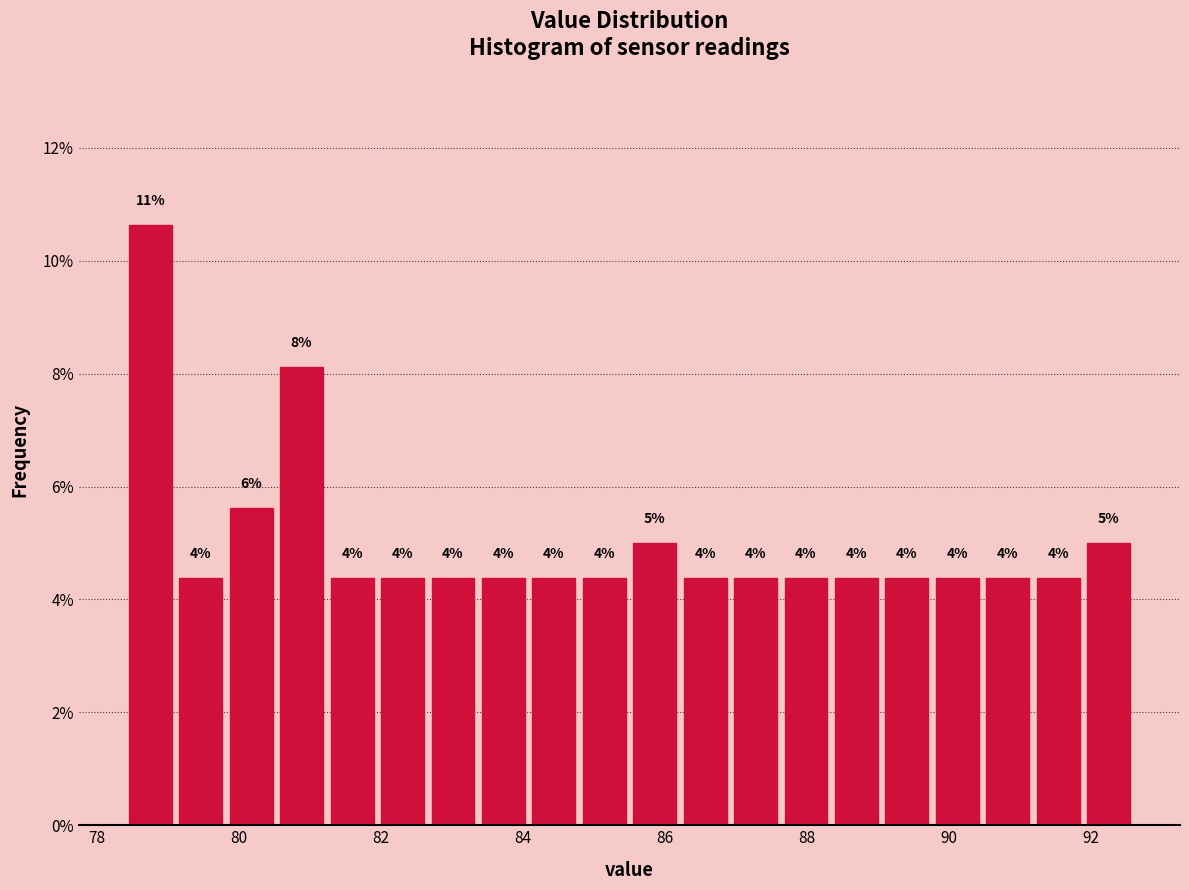

Around what value on the x-axis is the tallest bar? Give the approximate position of its centre, as read against the axis.

78.8